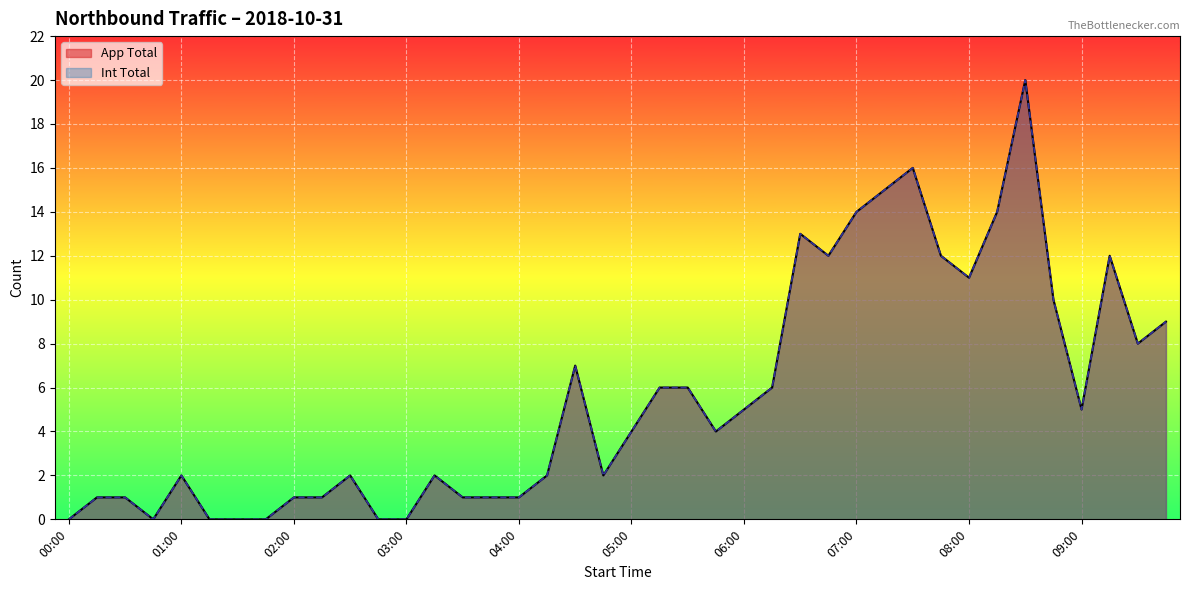

What is the sum of all App Total values?

226